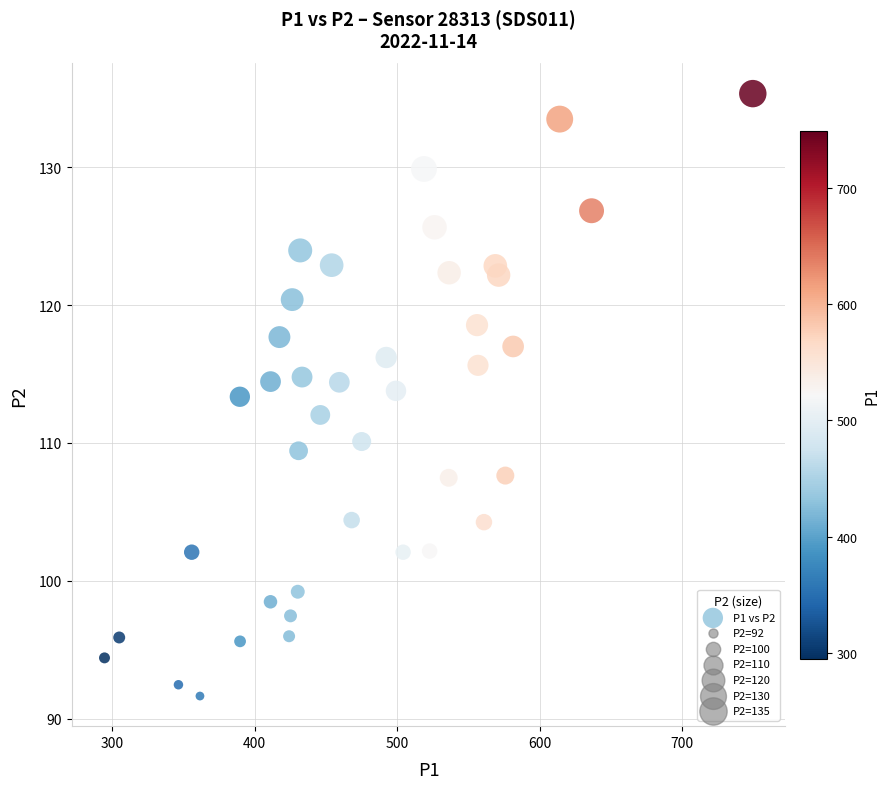

What is the range of X values (max minus min)?

455.0